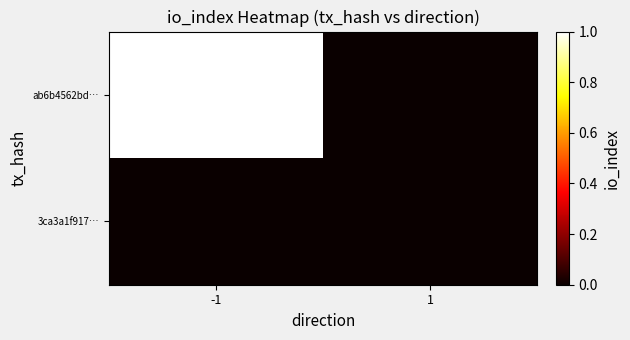

At which category is the sum across all series the highest?

-1